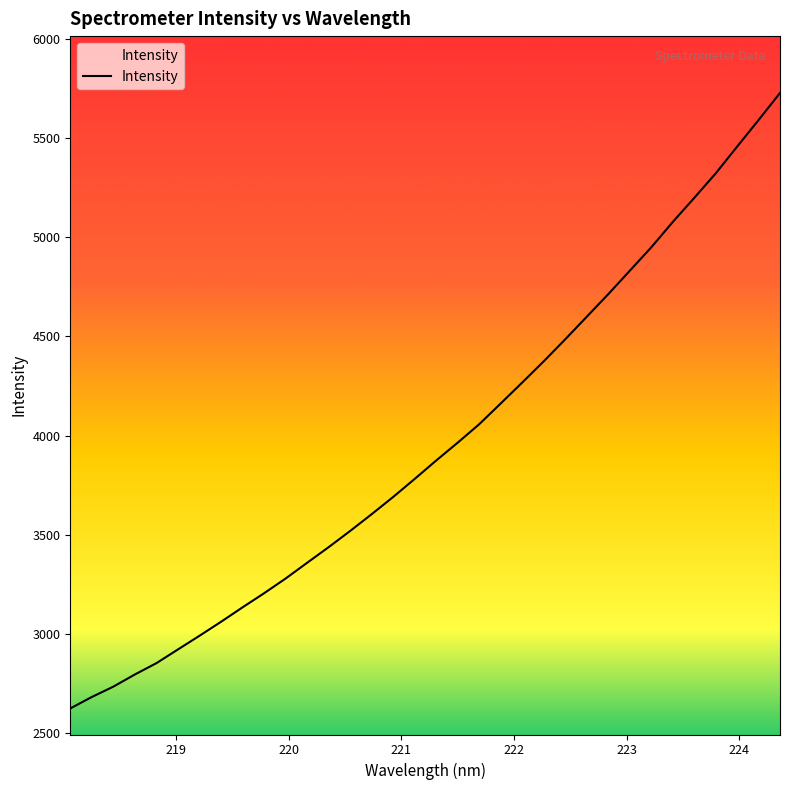

How many values are below 3874?

17